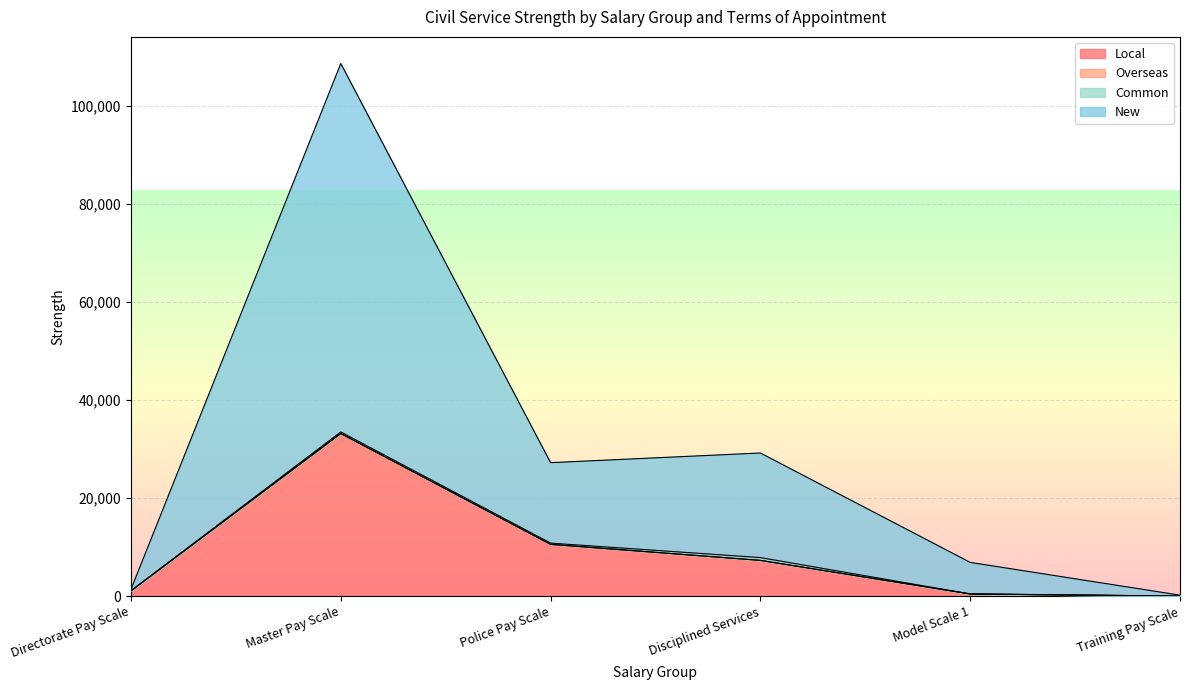

What is the highest value of the Local series?

33195